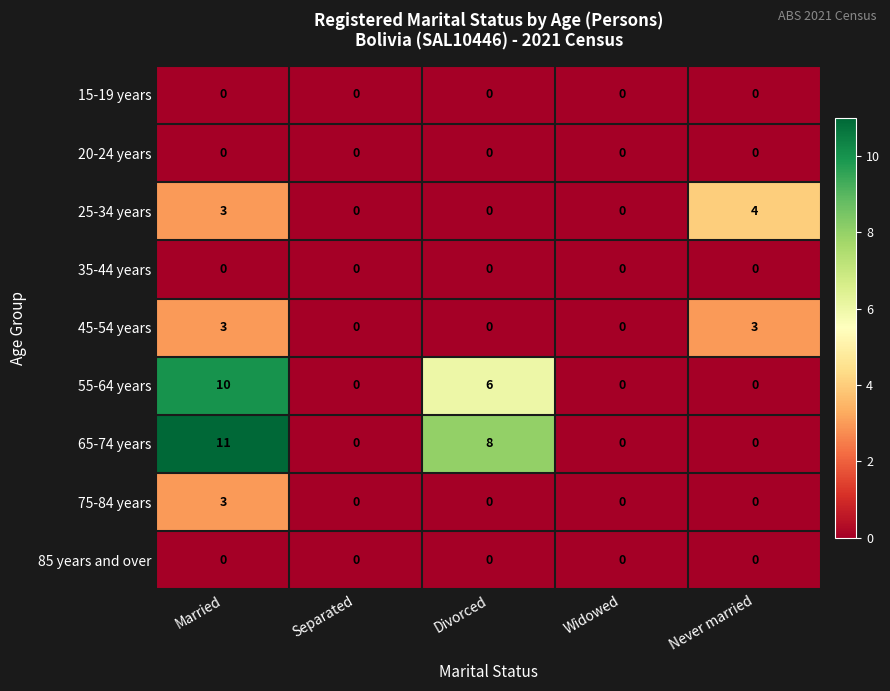

Which series has the largest total across all categories?

65-74 years